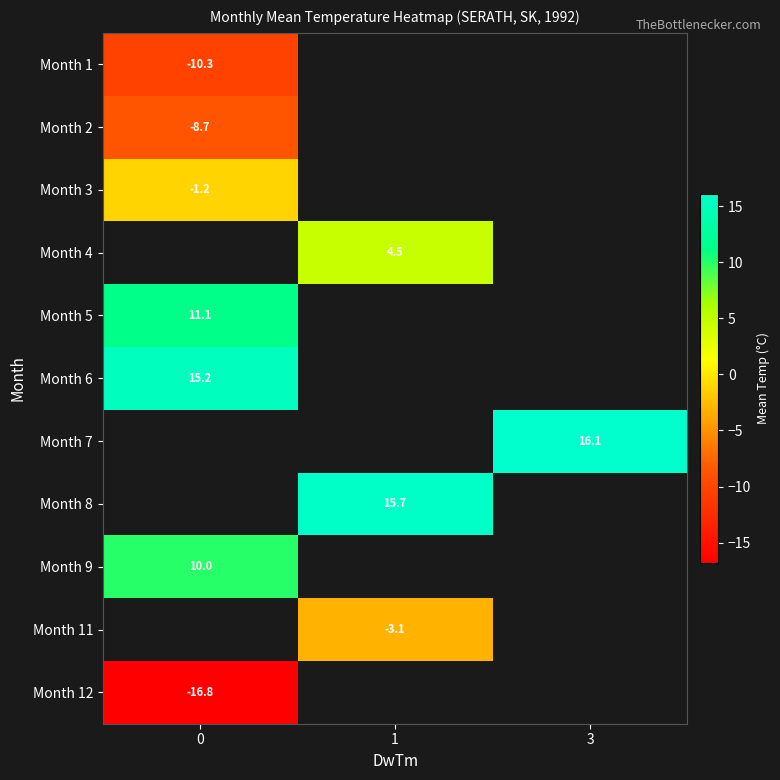

How many distinct data groups are displayed?

11